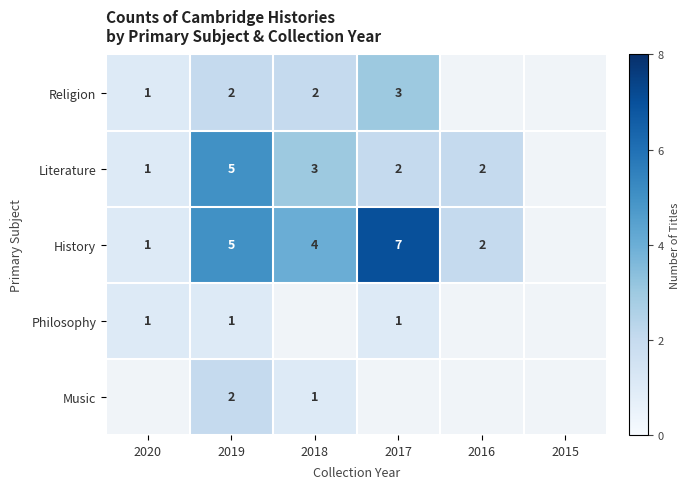

The Music series shows 1 at 2018. True or false?

True